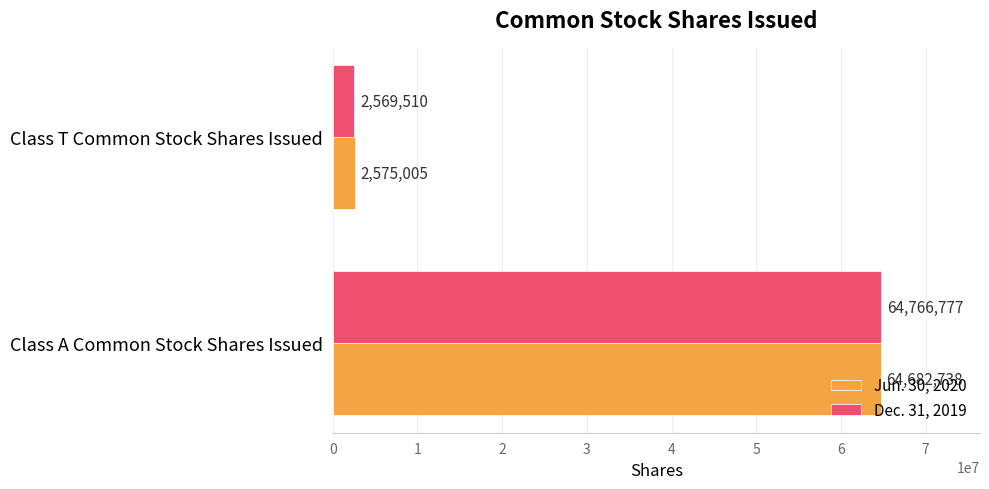

What value does the Jun. 30, 2020 series have at Class T Common Stock Shares Issued, to the nearest 100?

2575000